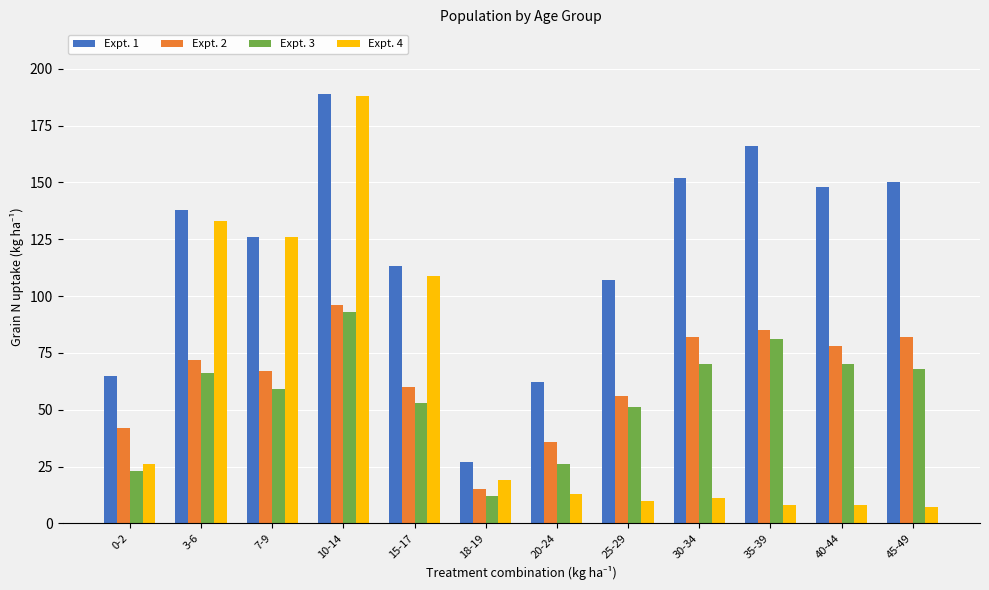

What is the difference between the highest and lowest values at 30-34?

141